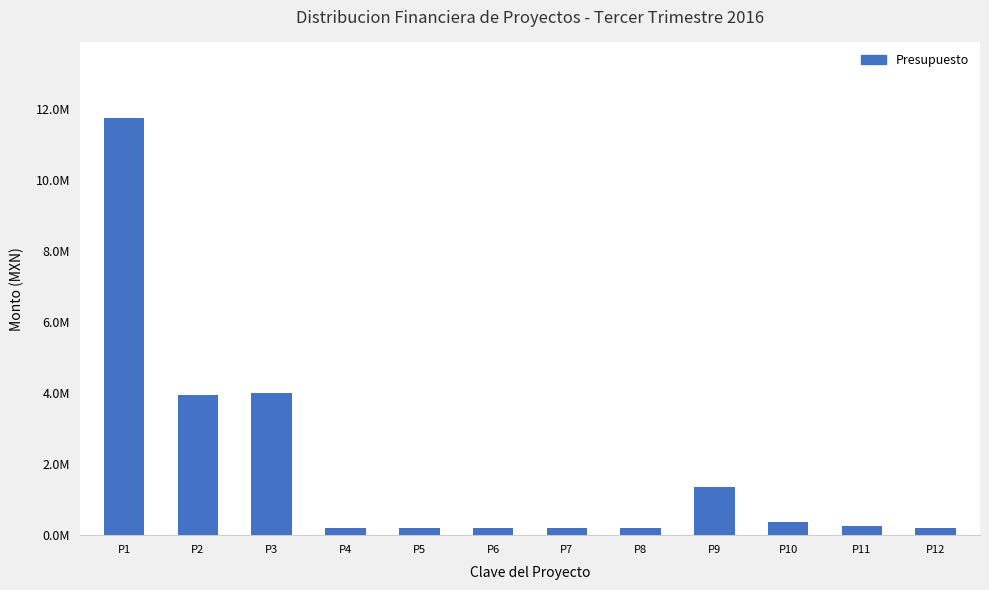

What is the minimum value shown in the chart?

188643.8